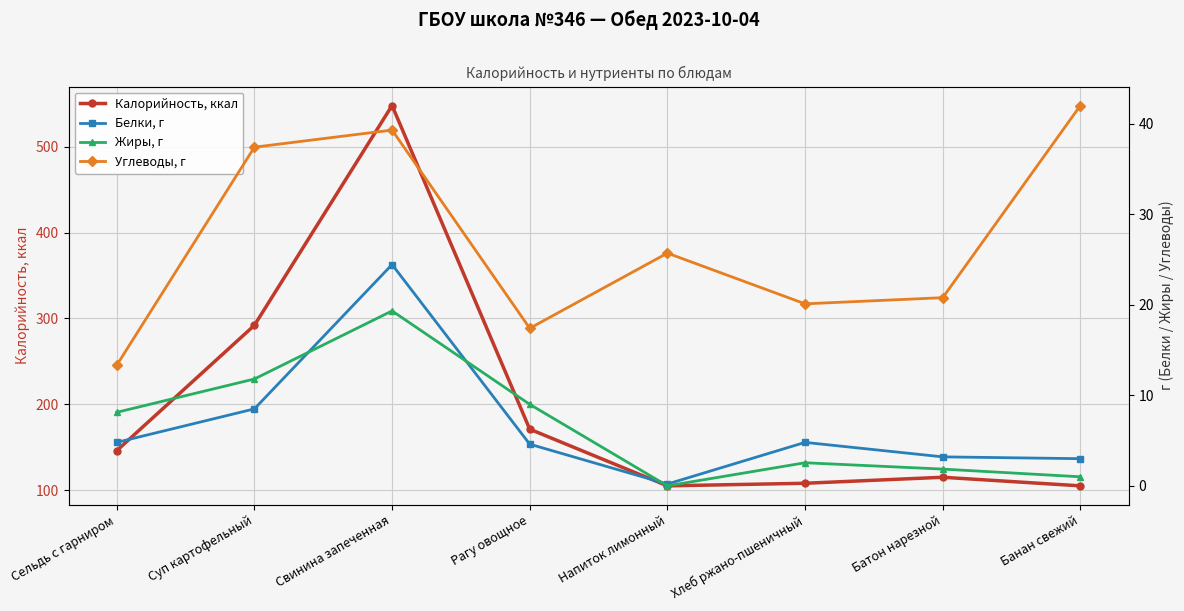

What position from the right is Суп картофельный?

7